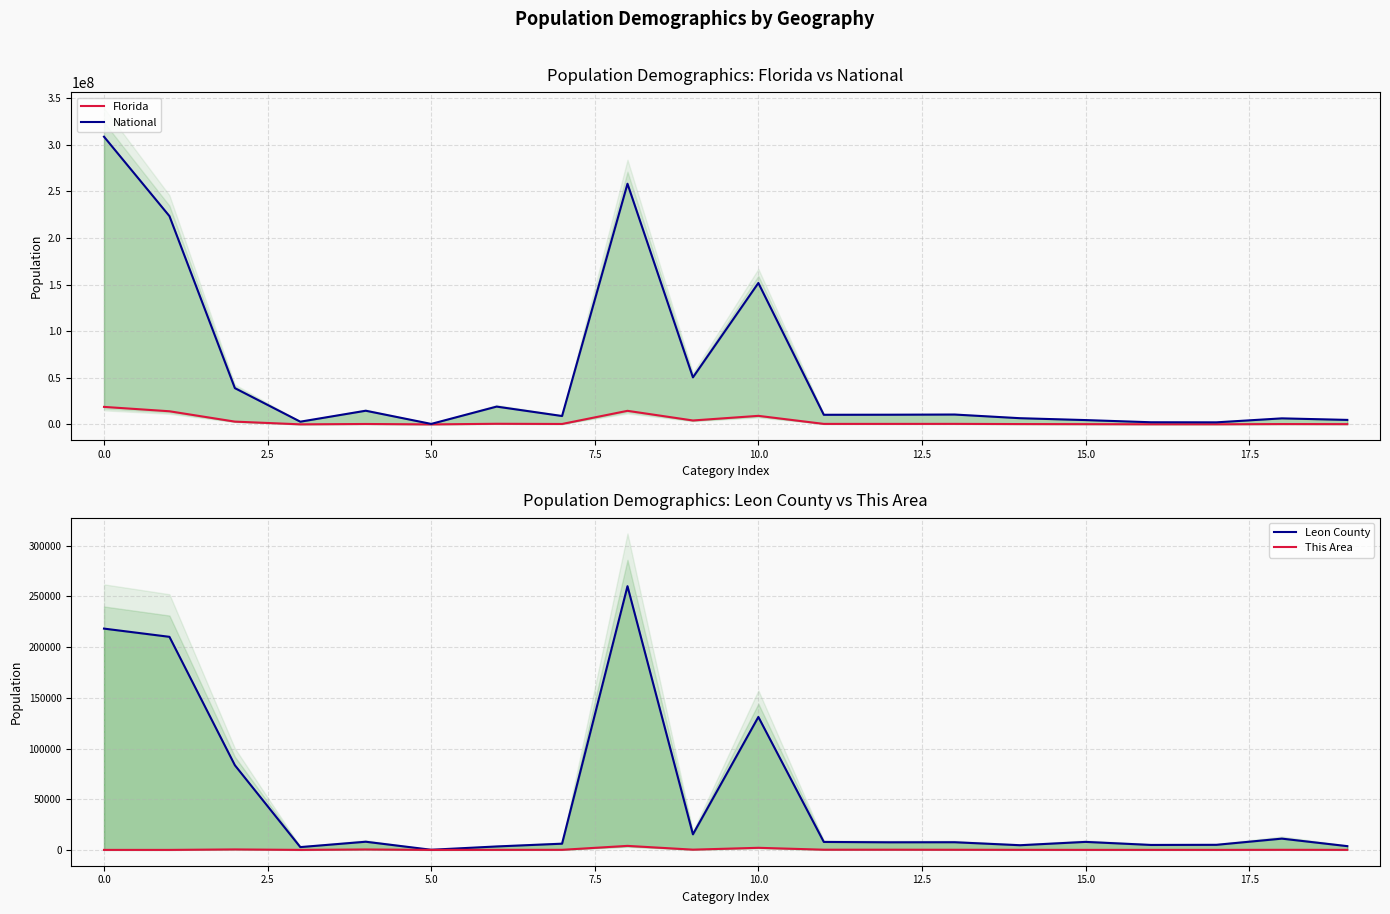

What are all the series names shown in the legend?

Florida, National, Leon County, This Area